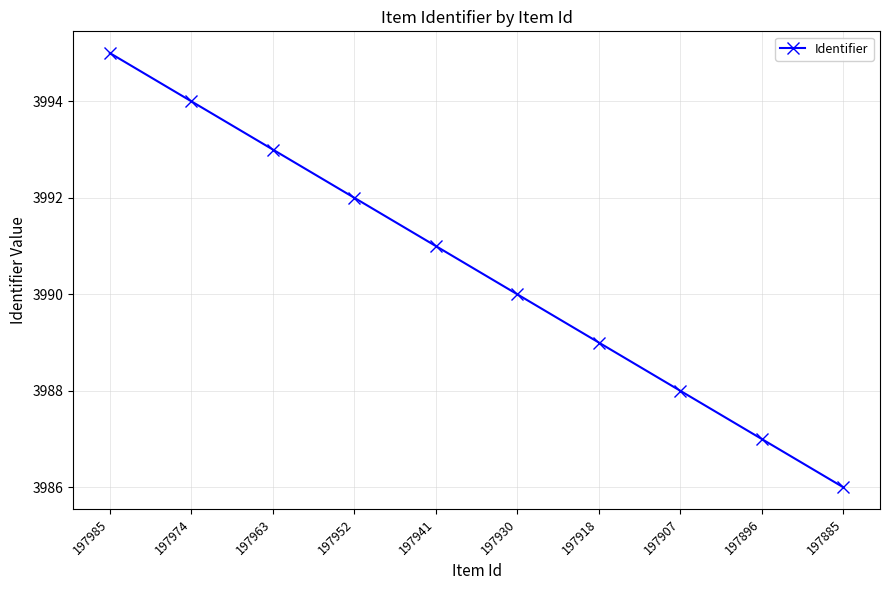

Does the chart display data point markers on the line(s)?

Yes